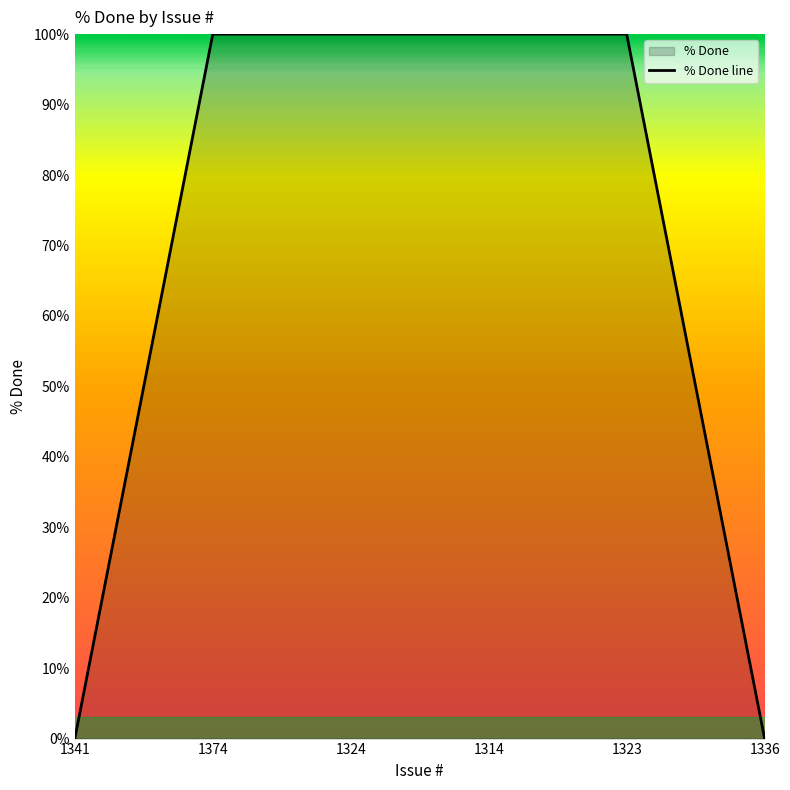

What position from the right is 1336?

1